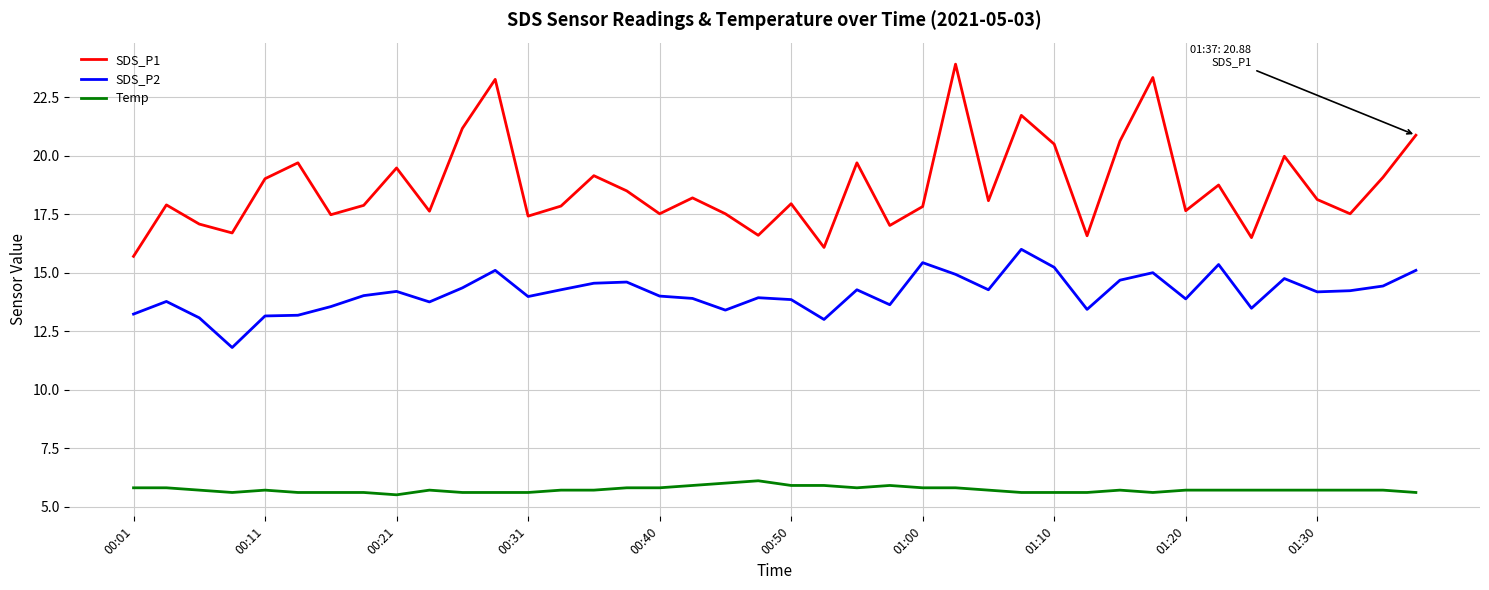

What is the smallest value displayed?

5.5